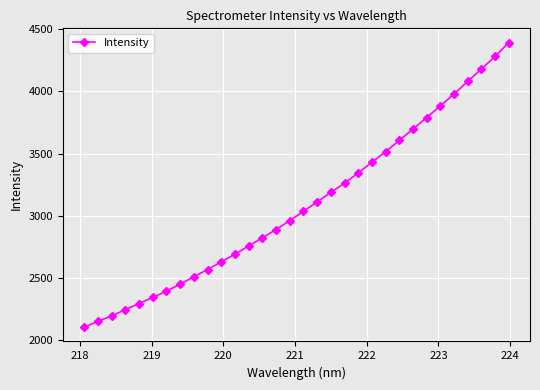

How many data points are less than 3034?

16